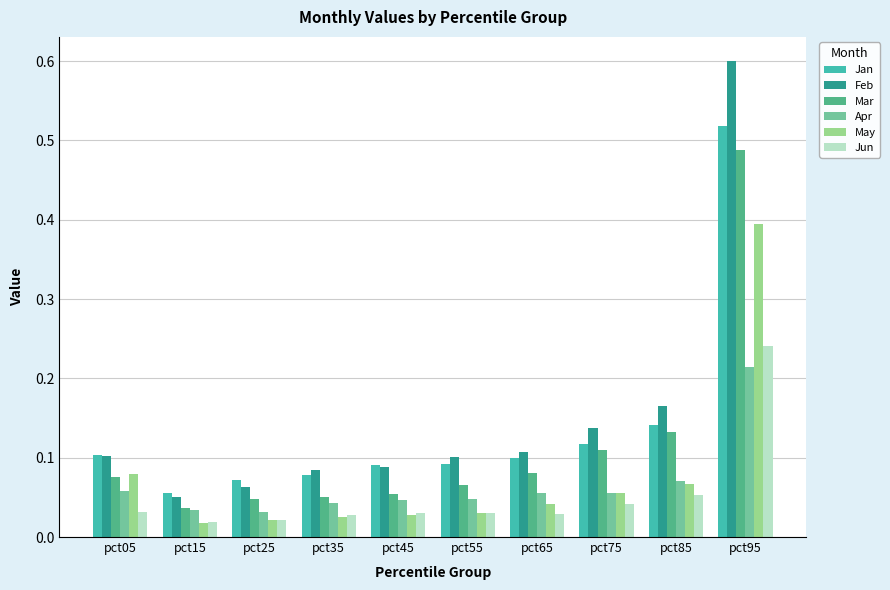

The value of Jun at pct05 is 0.1. True or false?

False